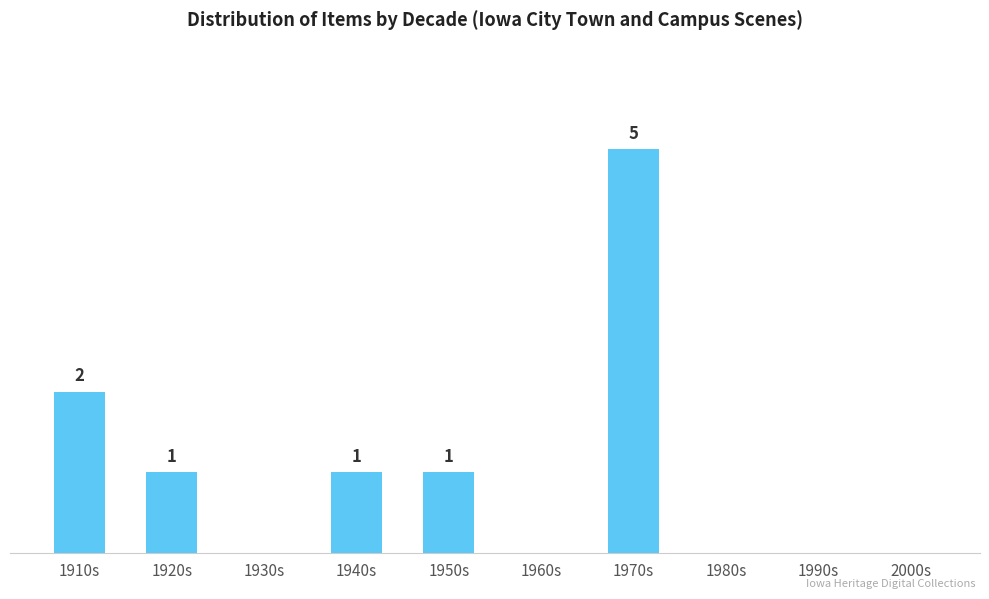

At which label does the data first exceed 1?

1910s